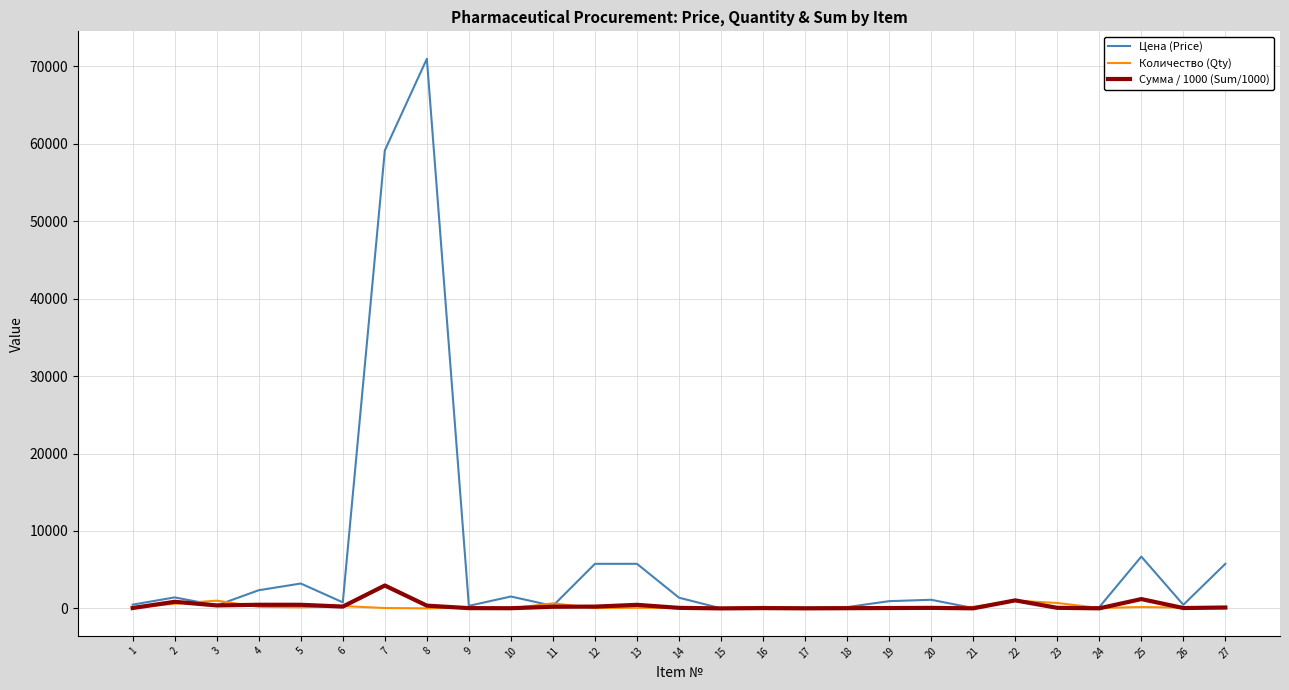

Which series has the largest total across all categories?

Цена (Price)